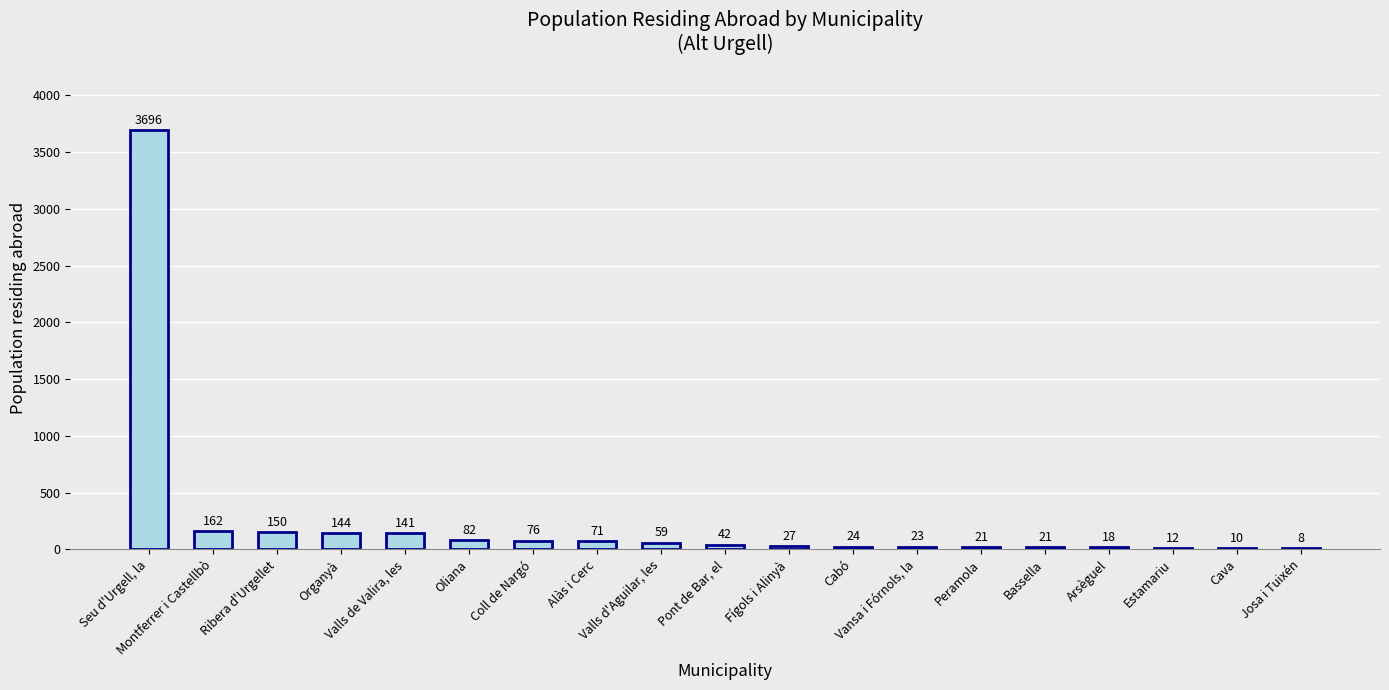

Are the bars horizontal?

No